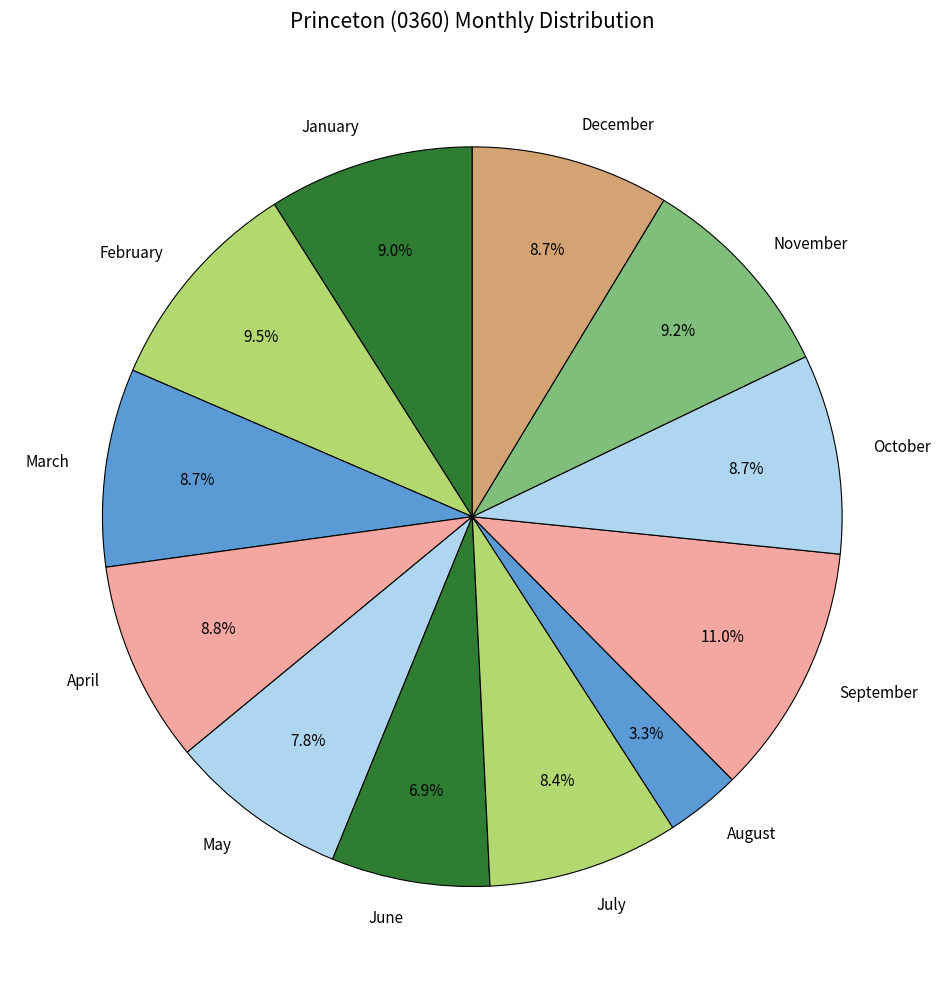

Count the number of slices in the pie.

12